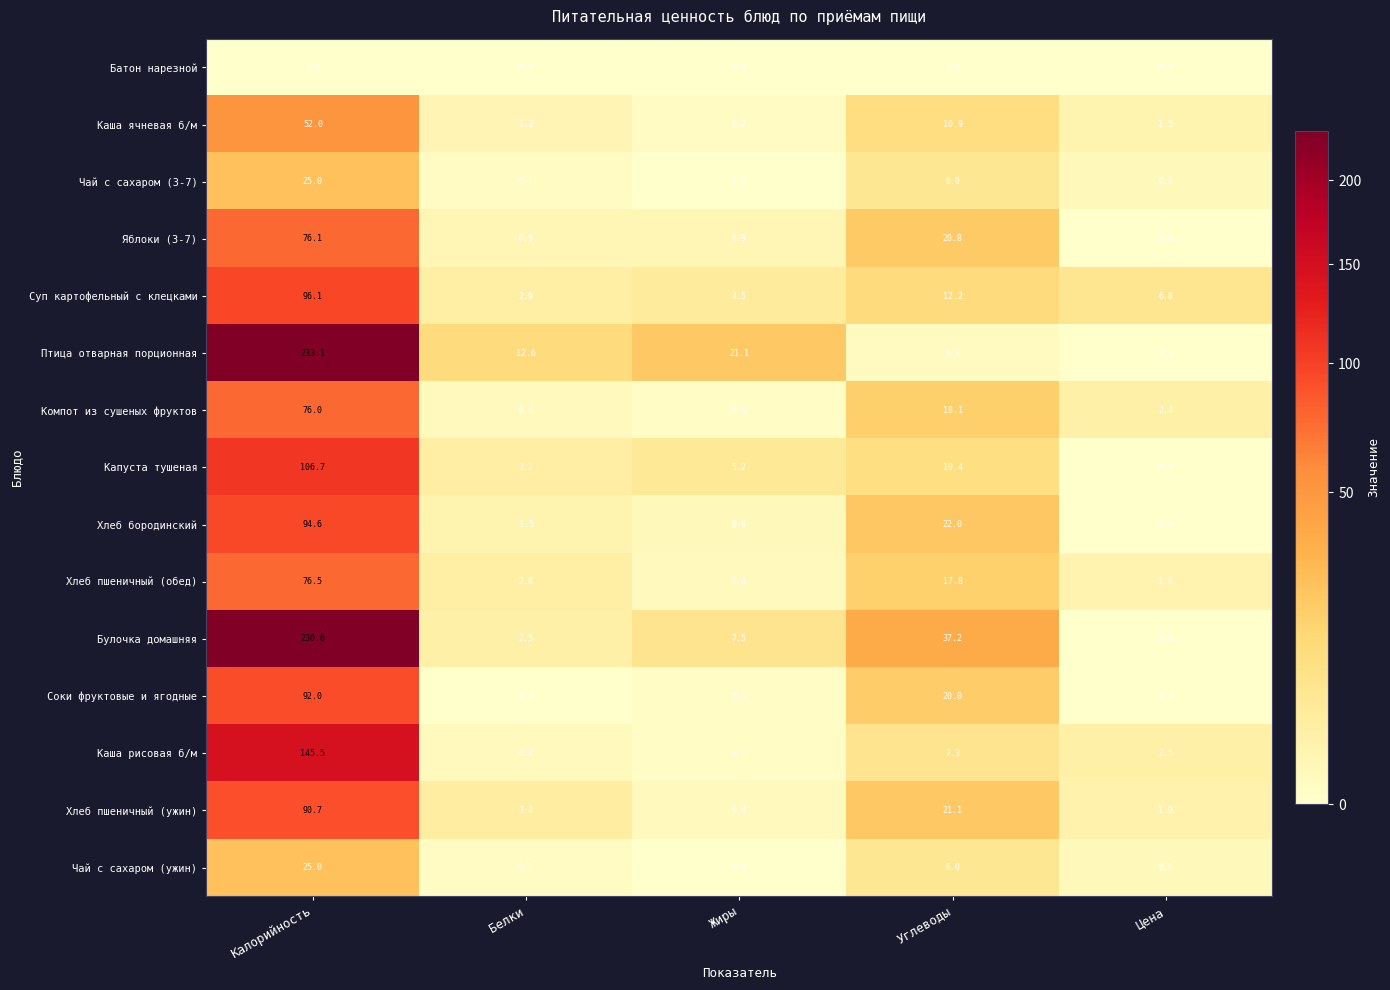

What is the difference between the maximum and minimum values in the Птица отварная порционная series?

233.1